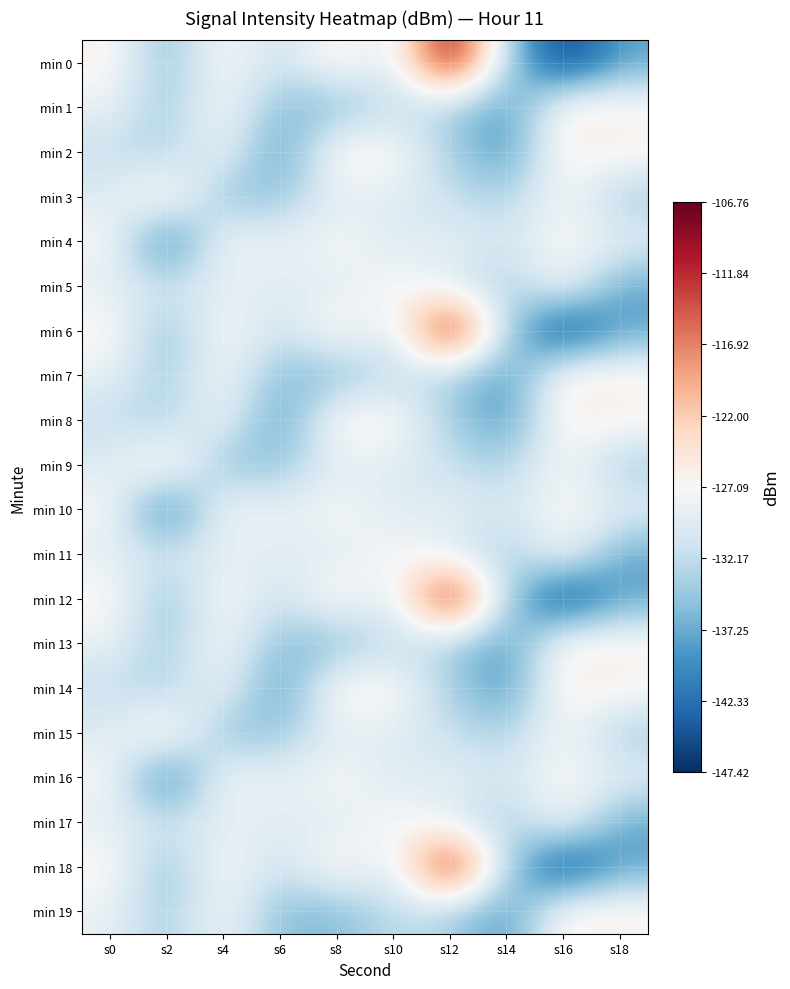

What is the total value across all series at s18?

-2638.4